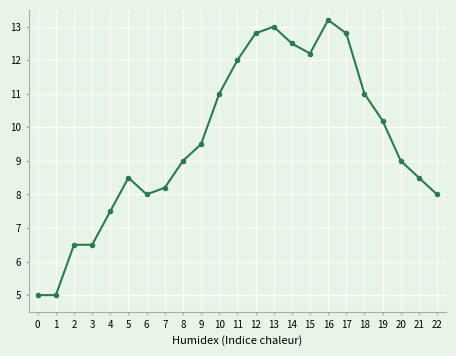

What is the smallest value displayed?

5.0